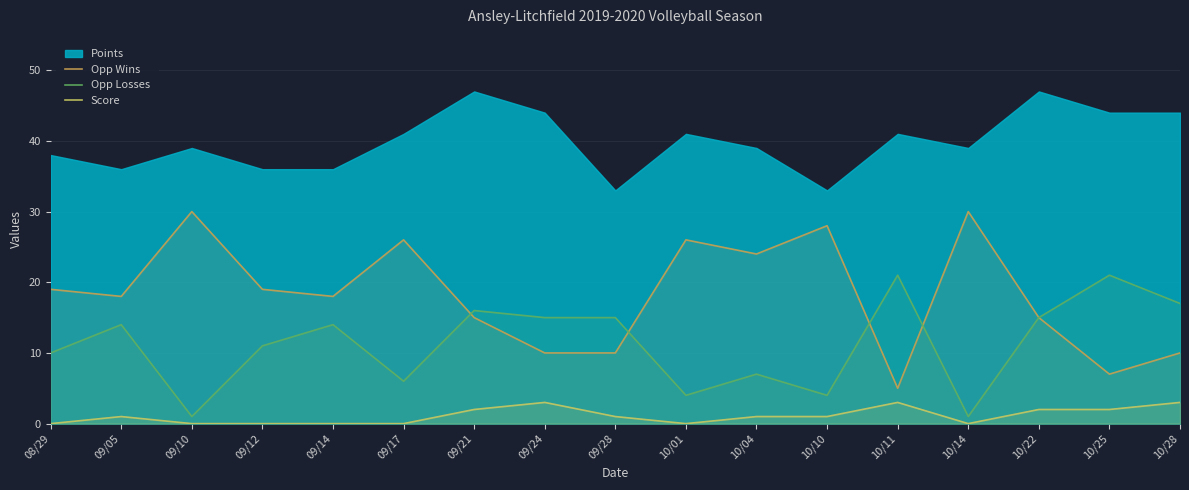

What is the value of the Score point at the 17th from the left?

3